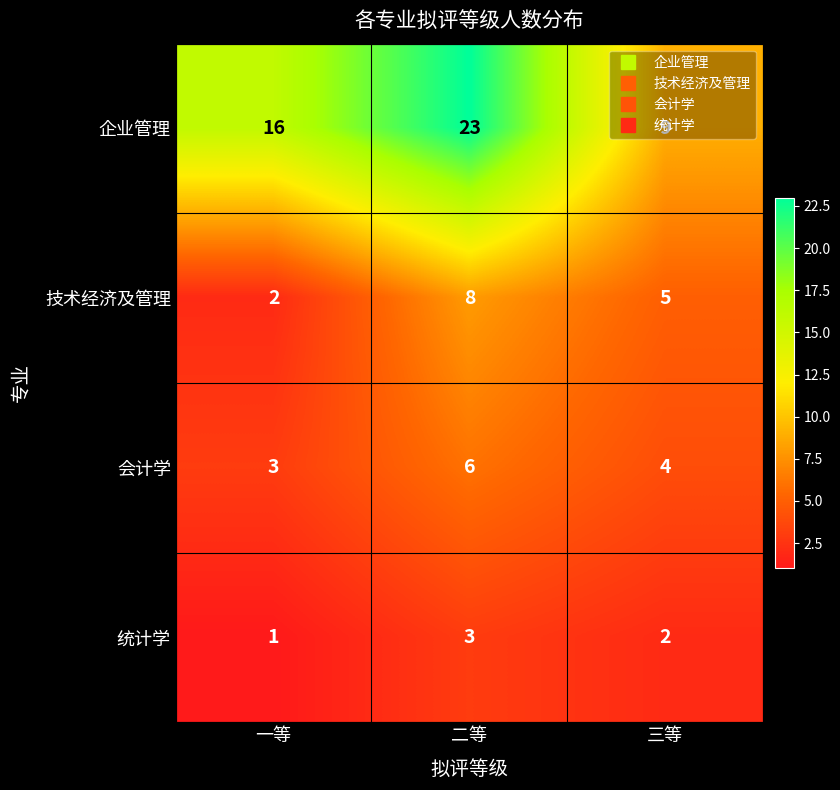

Which series has the largest total across all categories?

企业管理